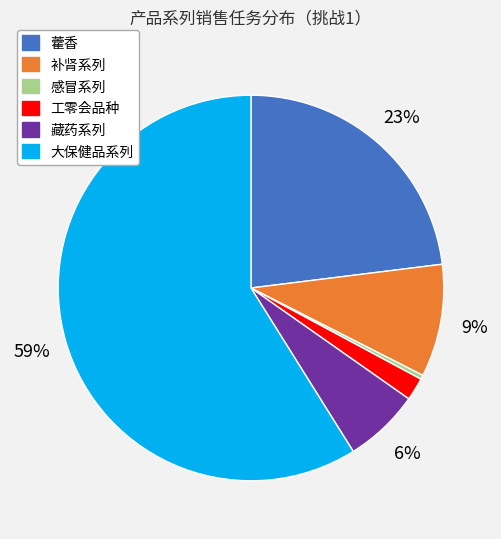

Count the number of slices in the pie.

6